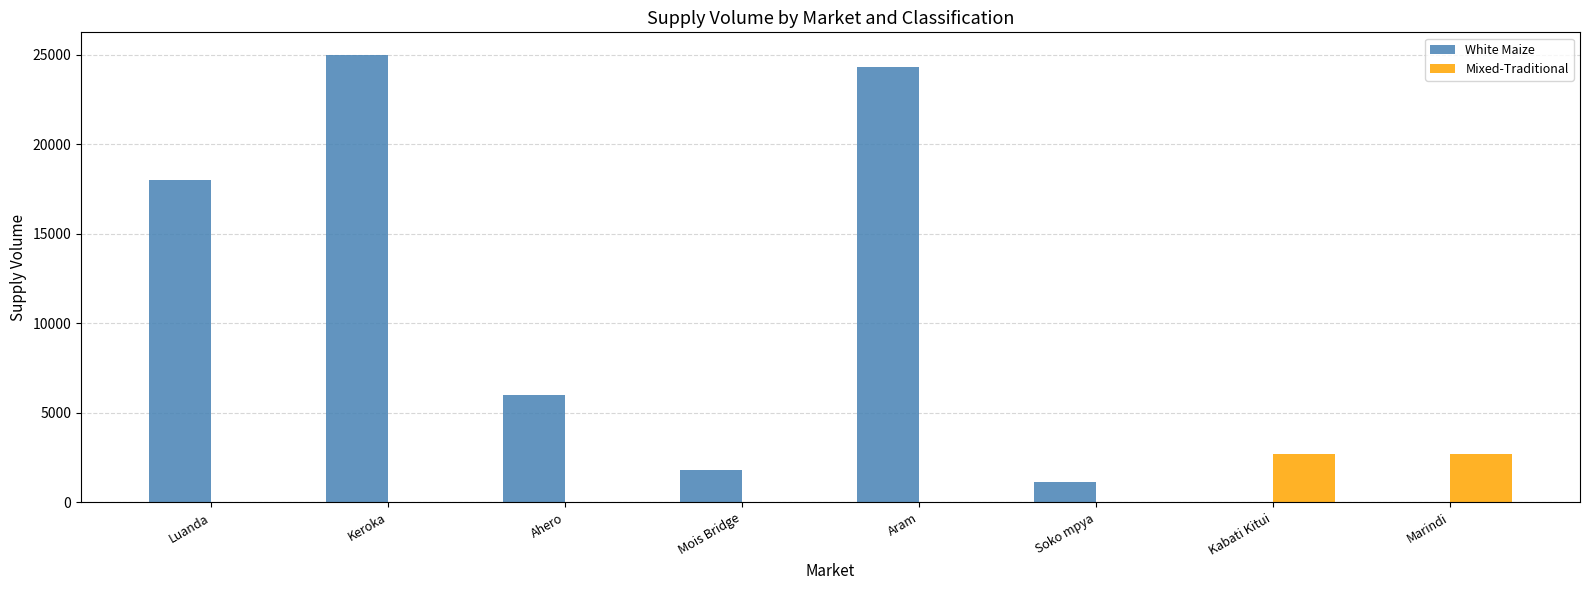

Between Keroka and Mois Bridge, which series saw the biggest shift?

White Maize